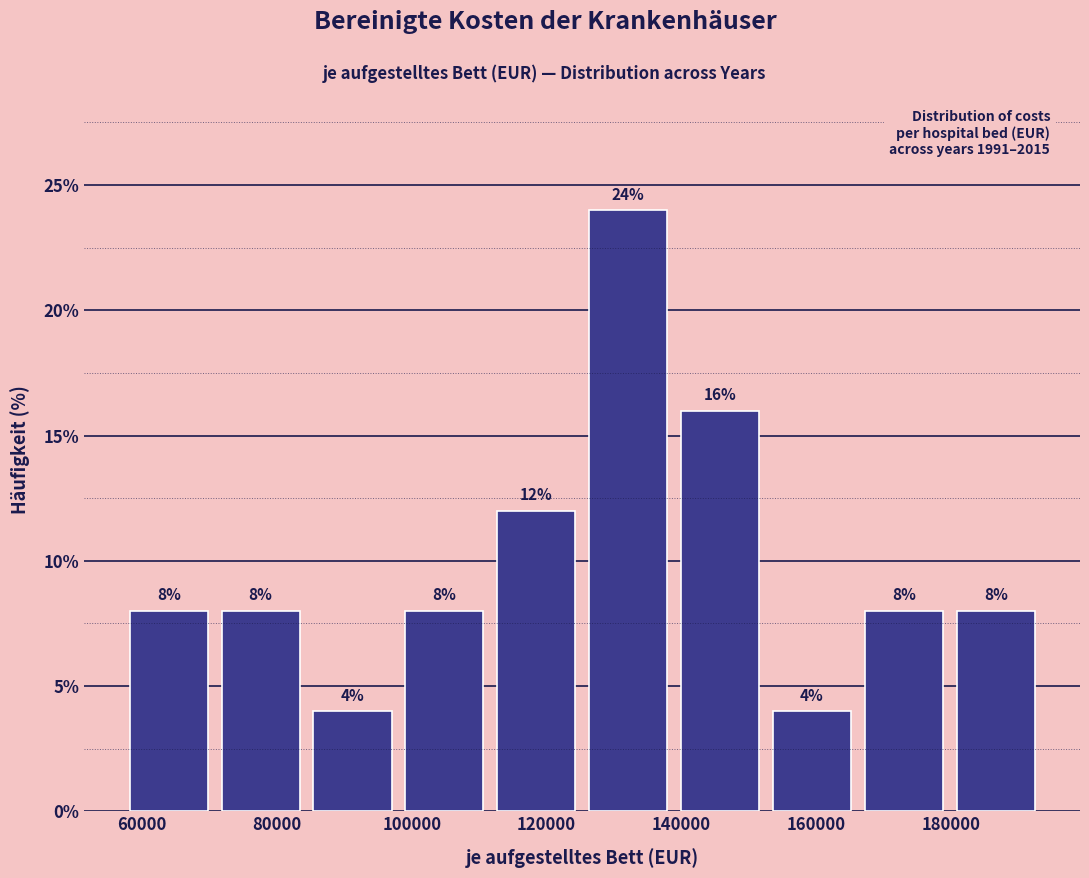

Reading left to right, list every bar in this chart as the range it spans on the x-axis followed by its height. The bar edges are not printed on the chart, so give them approximately, as read against the axis.

58000 to 70000: 8
70000 to 84000: 8
84000 to 98000: 4
98000 to 112000: 8
112000 to 126000: 12
126000 to 138000: 24
138000 to 152000: 16
152000 to 166000: 4
166000 to 180000: 8
180000 to 194000: 8